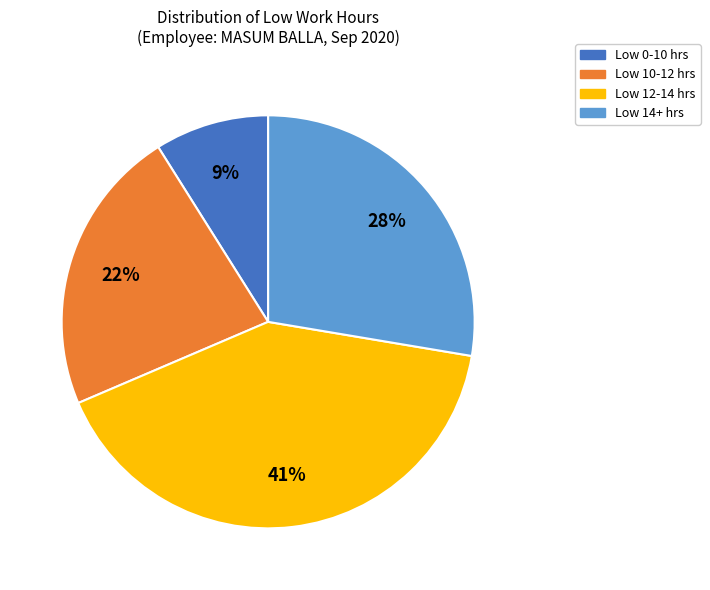

Is there any slice that represents more than half of the pie?

No